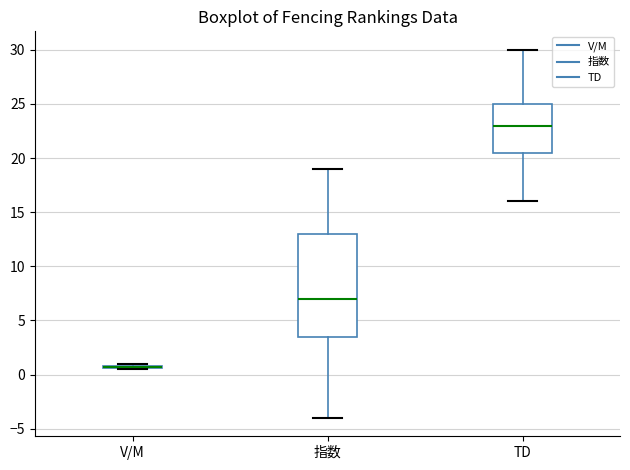

Where is the lower edge of the box for V/M on the y-axis? The values are not printed on the chart, so give them approximately, as read against the axis.

0.5